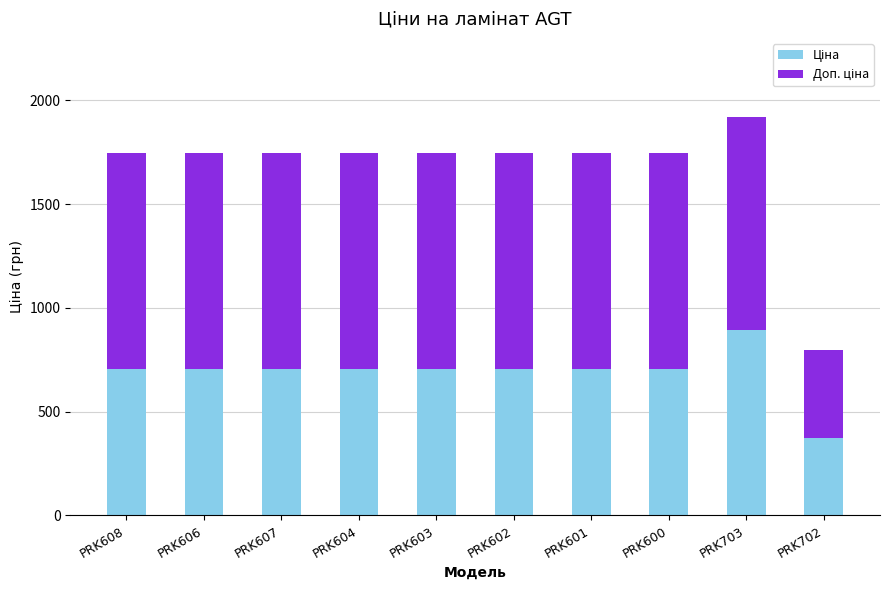

What is the total value across all series at PRK602?

1747.5